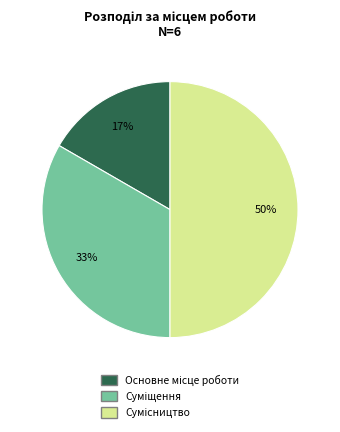

To the nearest percent, what is the average slice percentage?

33%